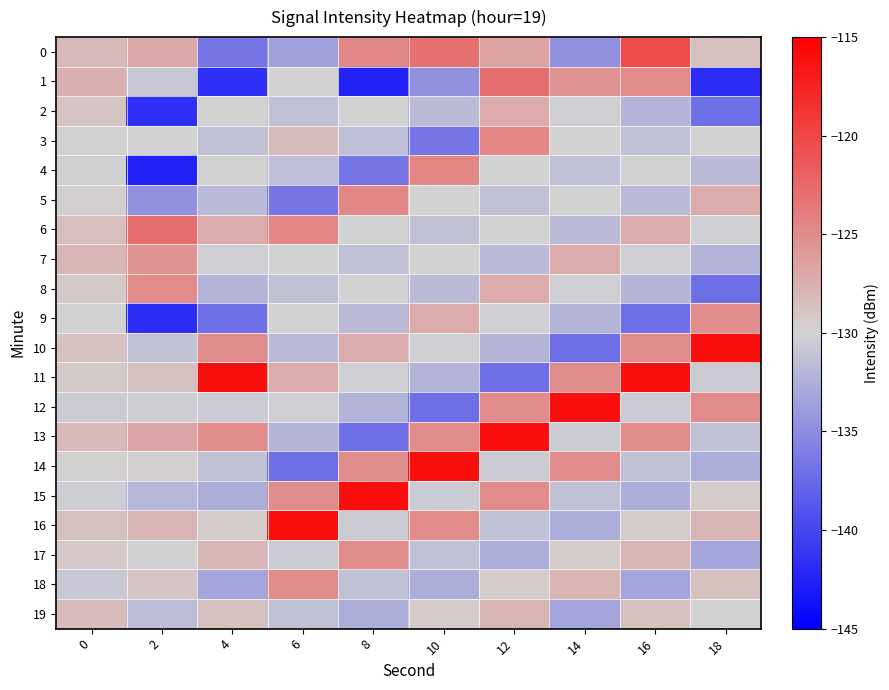

Which series has the largest total across all categories?

11